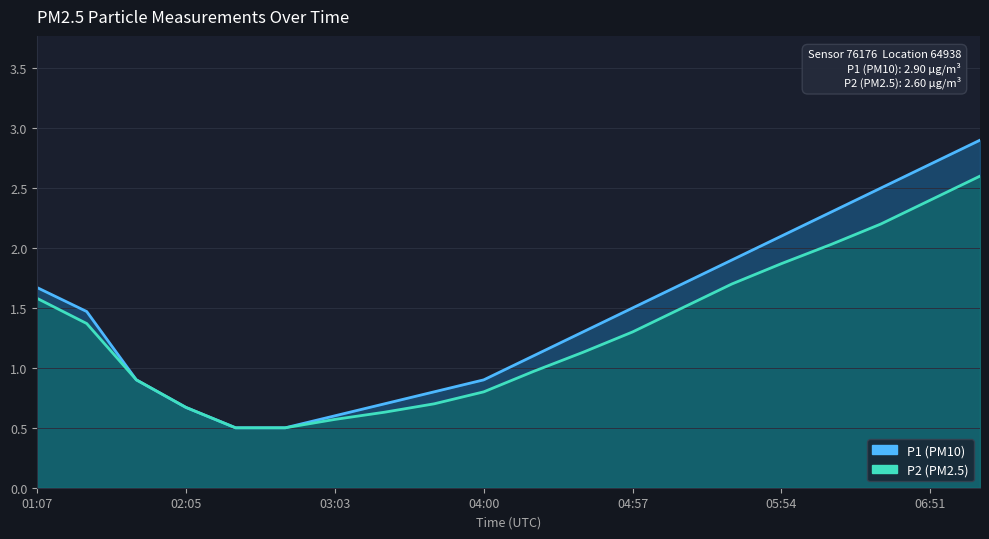

Reading left to right, transcribe all the data shown in this chart.

P1: 01:07=1.7	01:26=1.5	01:46=0.9	02:05=0.7	02:25=0.5	02:44=0.5	03:03=0.6	03:22=0.7	03:41=0.8	04:00=0.9	04:19=1.1	04:38=1.3	04:57=1.5	05:16=1.7	05:35=1.9	05:54=2.1	06:13=2.3	06:32=2.5	06:51=2.7	07:10=2.9
P2: 01:07=1.6	01:26=1.4	01:46=0.9	02:05=0.7	02:25=0.5	02:44=0.5	03:03=0.6	03:22=0.6	03:41=0.7	04:00=0.8	04:19=1.0	04:38=1.1	04:57=1.3	05:16=1.5	05:35=1.7	05:54=1.9	06:13=2.0	06:32=2.2	06:51=2.4	07:10=2.6